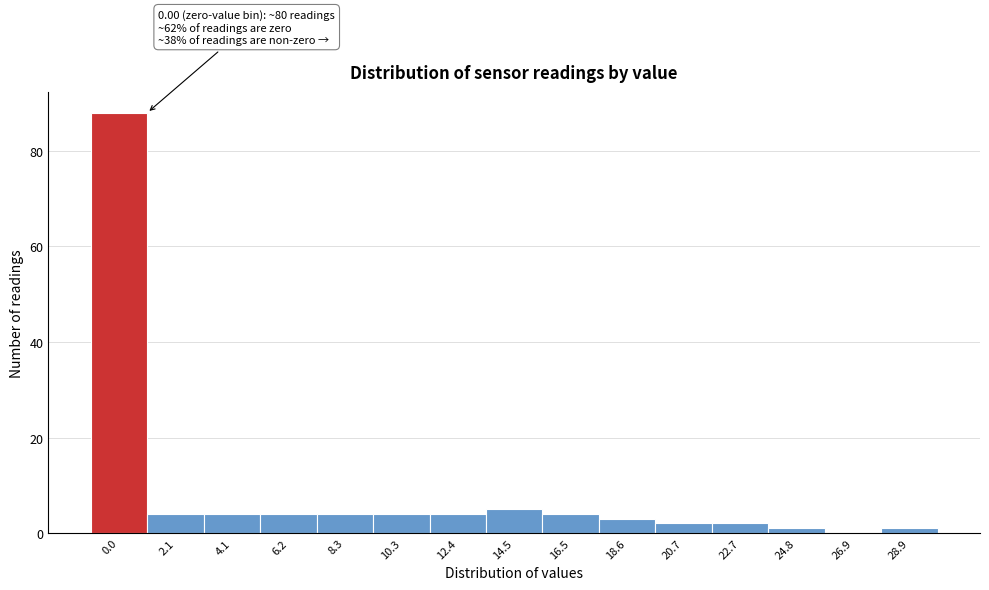

Reading right to left, list all the values displayed in this chart.

28.9=1	26.9=0	24.8=1	22.7=2	20.7=2	18.6=3	16.5=4	14.5=5	12.4=4	10.3=4	8.3=4	6.2=4	4.1=4	2.1=4	0.0=88